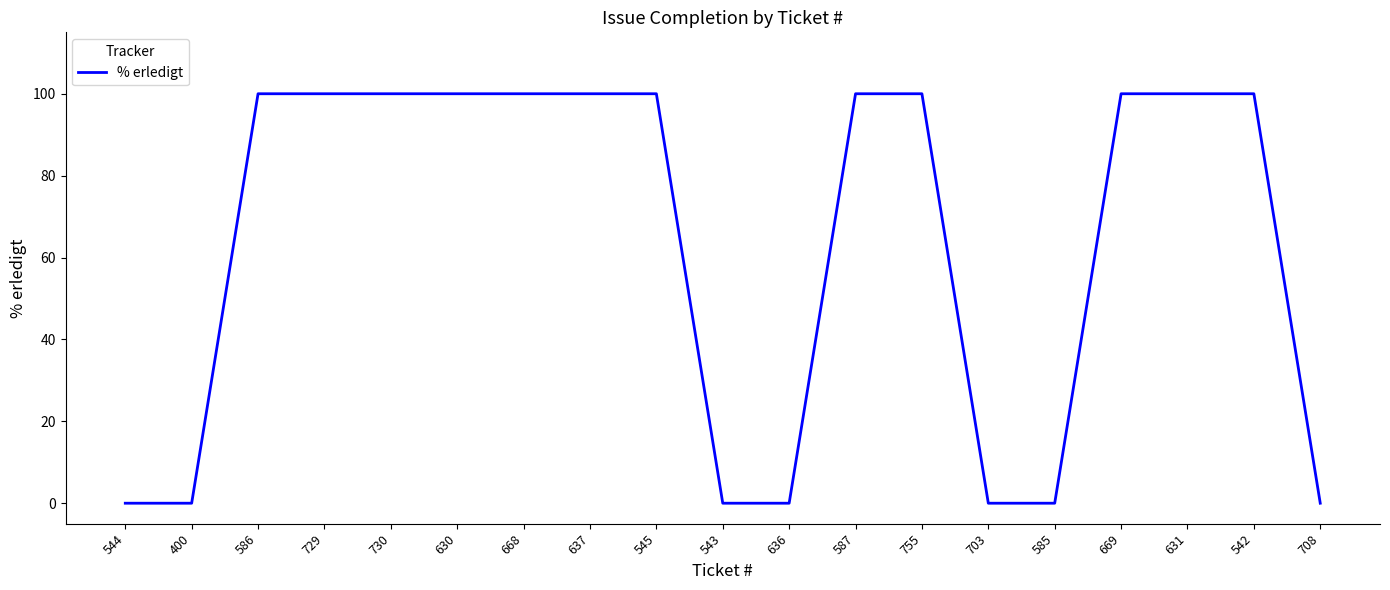

Count the number of categories in the chart.

19